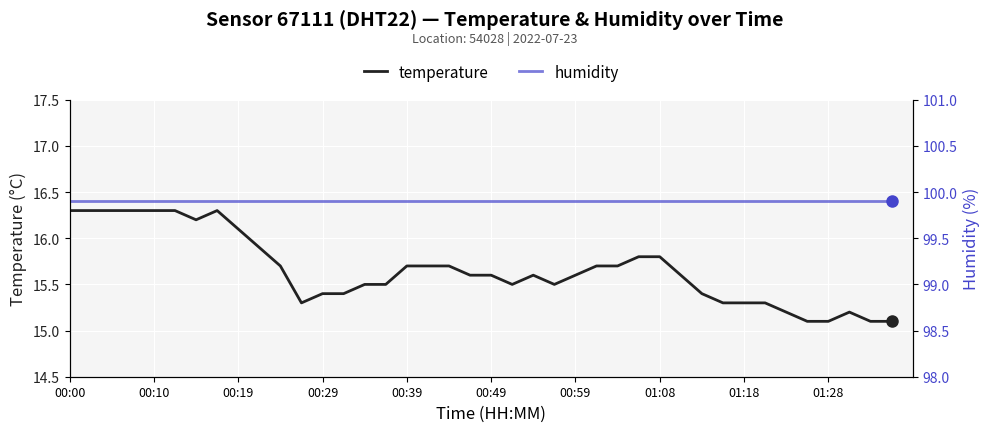

The value of temperature at 01:28 is 24.5. True or false?

False